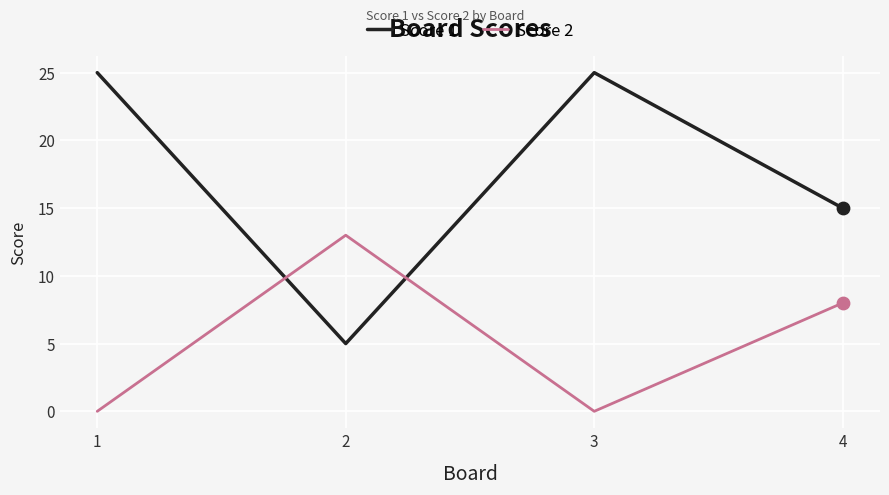

Which series changed the most between 1 and 2?

Score 1